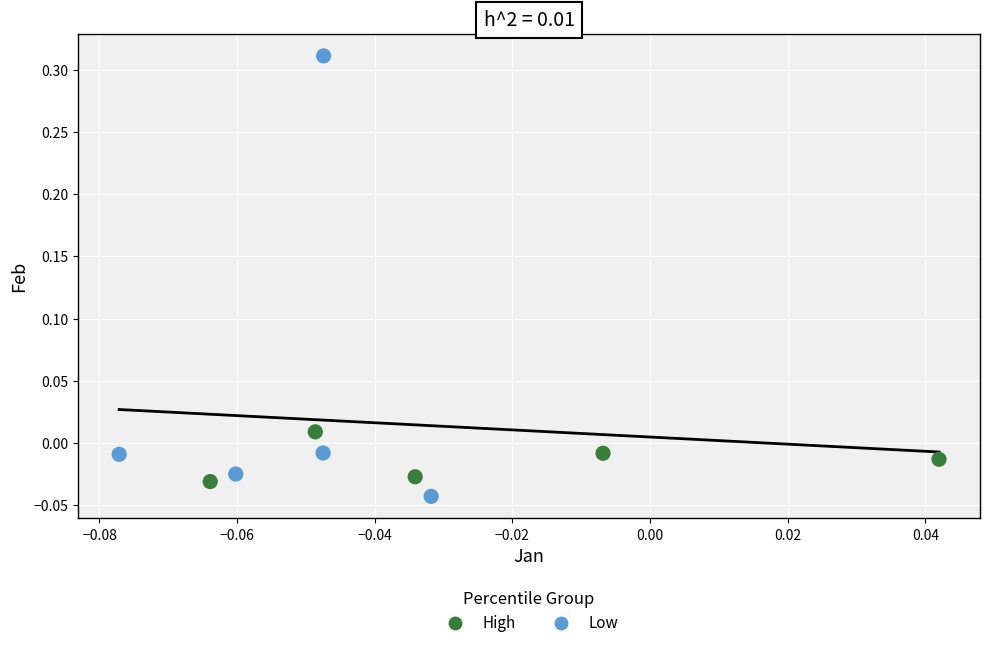

Which series has the widest spread of Y values?

Low